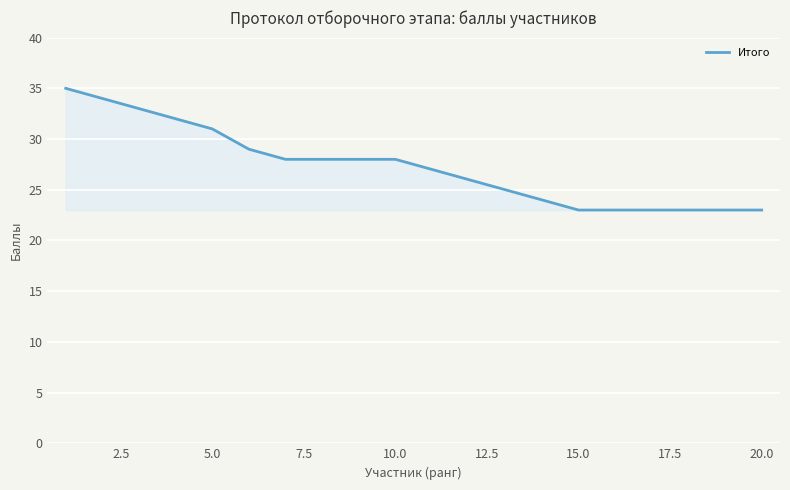

Reading left to right, extract all data points from this chart.

35	34	33	32	31	29	28	28	28	28	27	26	25	24	23	23	23	23	23	23